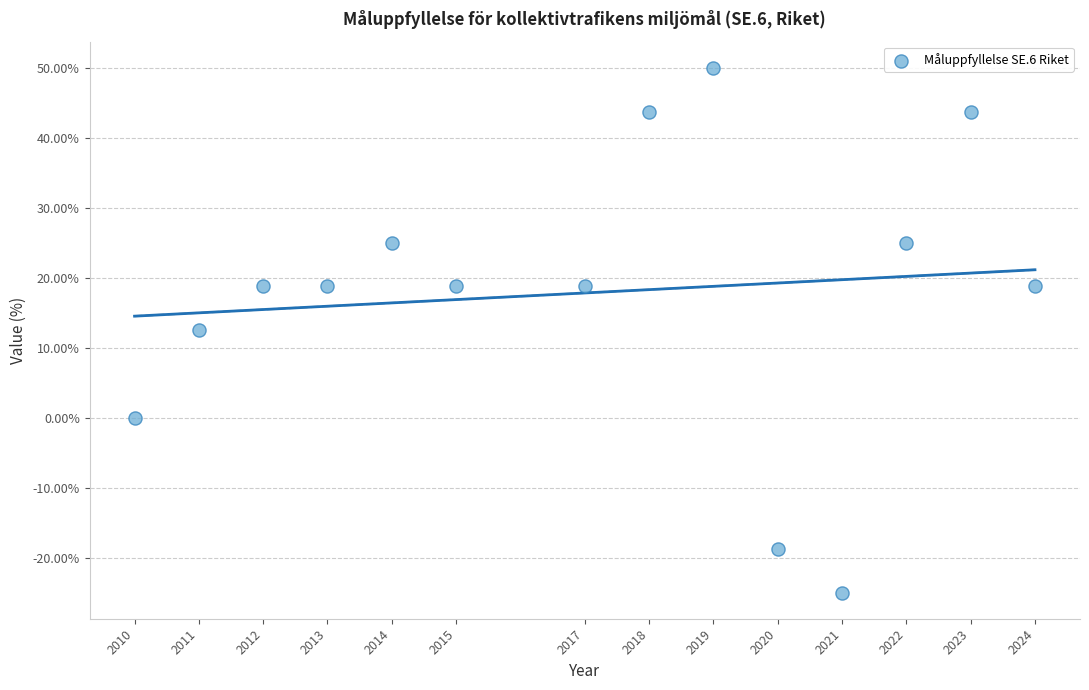

What is the range of Y values (max minus min)?

75.0